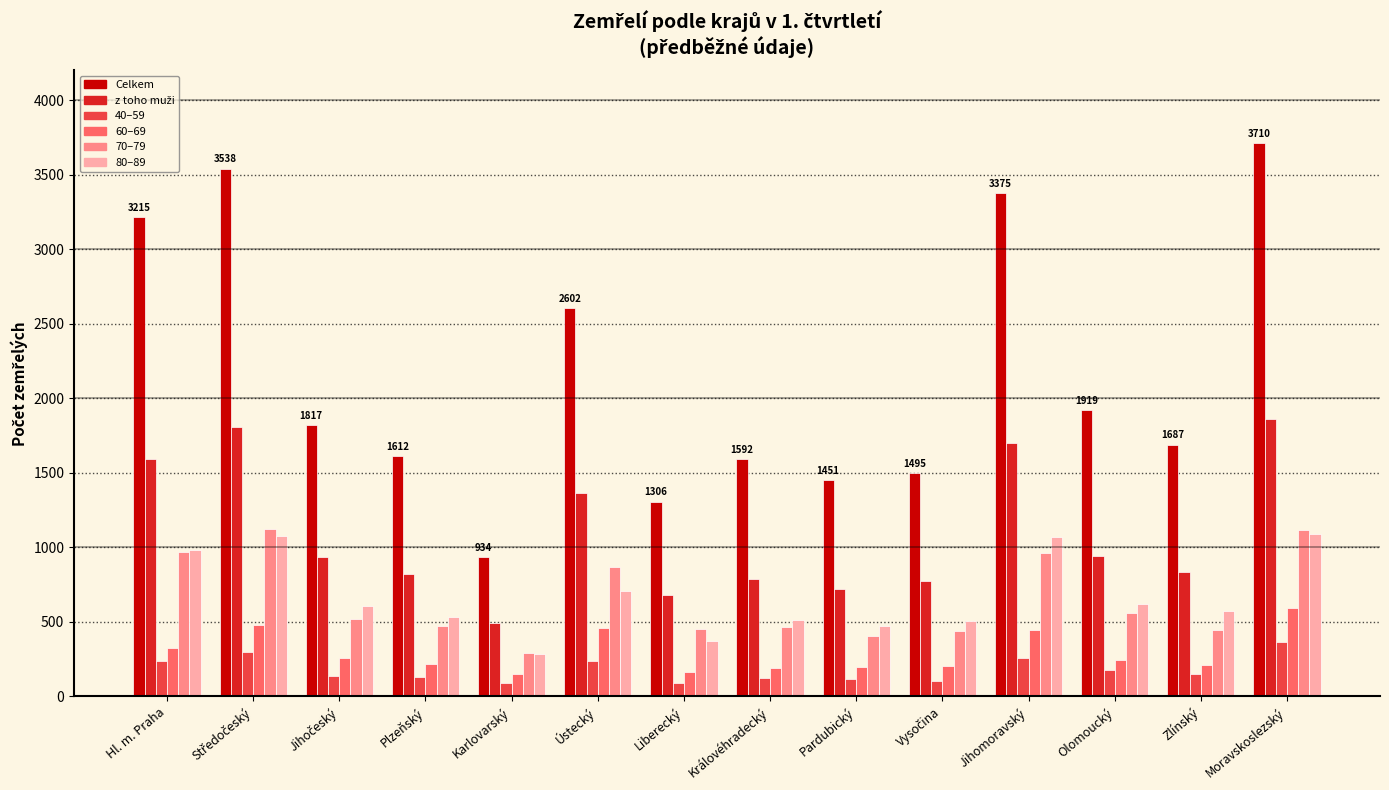

At which category does the chart reach its peak across all series?

Moravskoslezský